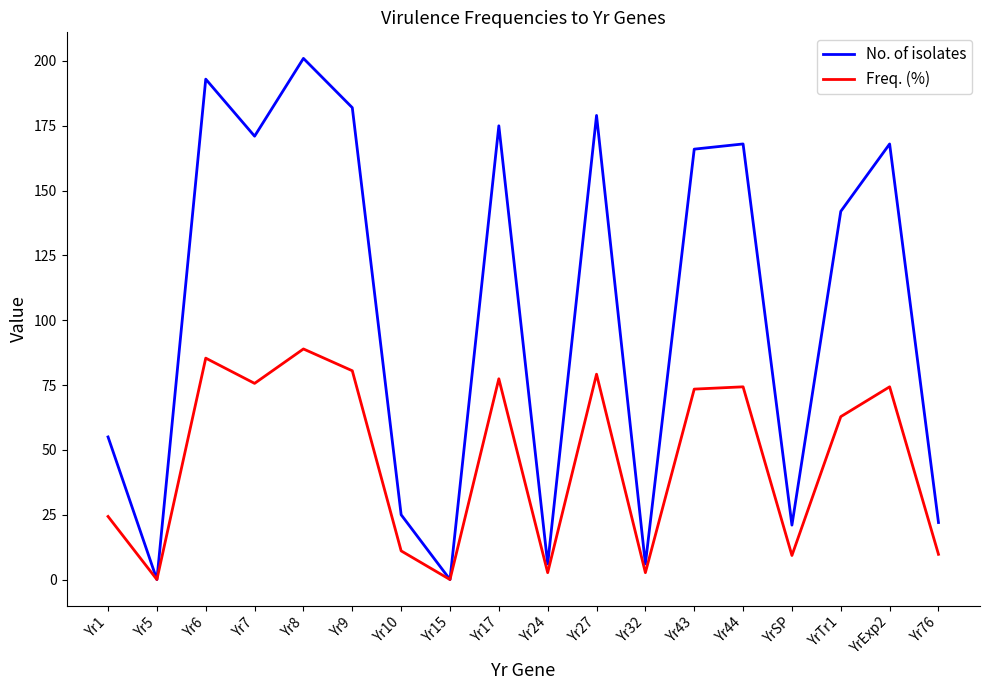

Is the value of Freq. (%) at Yr8 greater than the value of No. of isolates at Yr7?

No